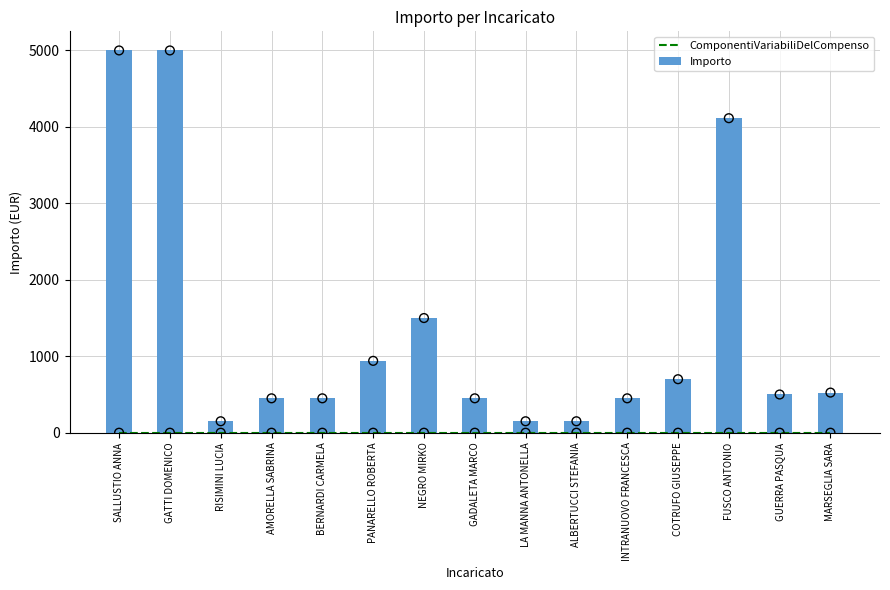

At which category is the sum across all series the highest?

SALLUSTIO ANNA